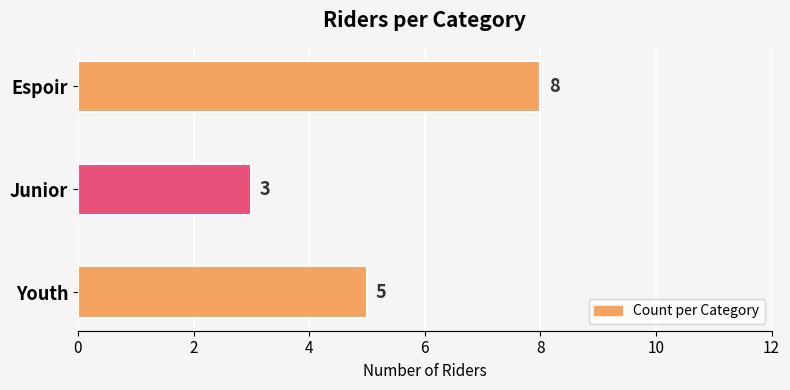

Approximately how many times larger is the value at Youth compared to Espoir?

0.6